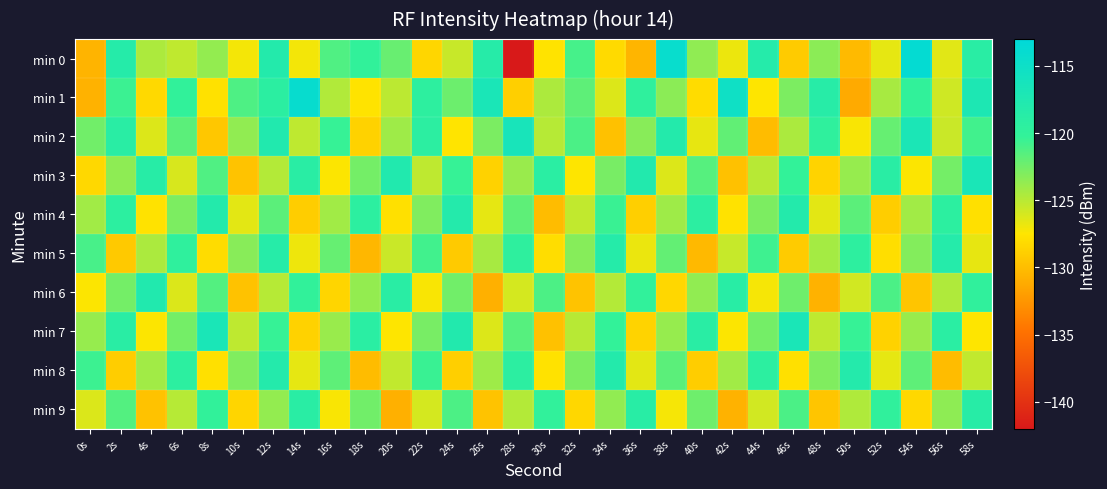

How many categories are shown in the chart?

30